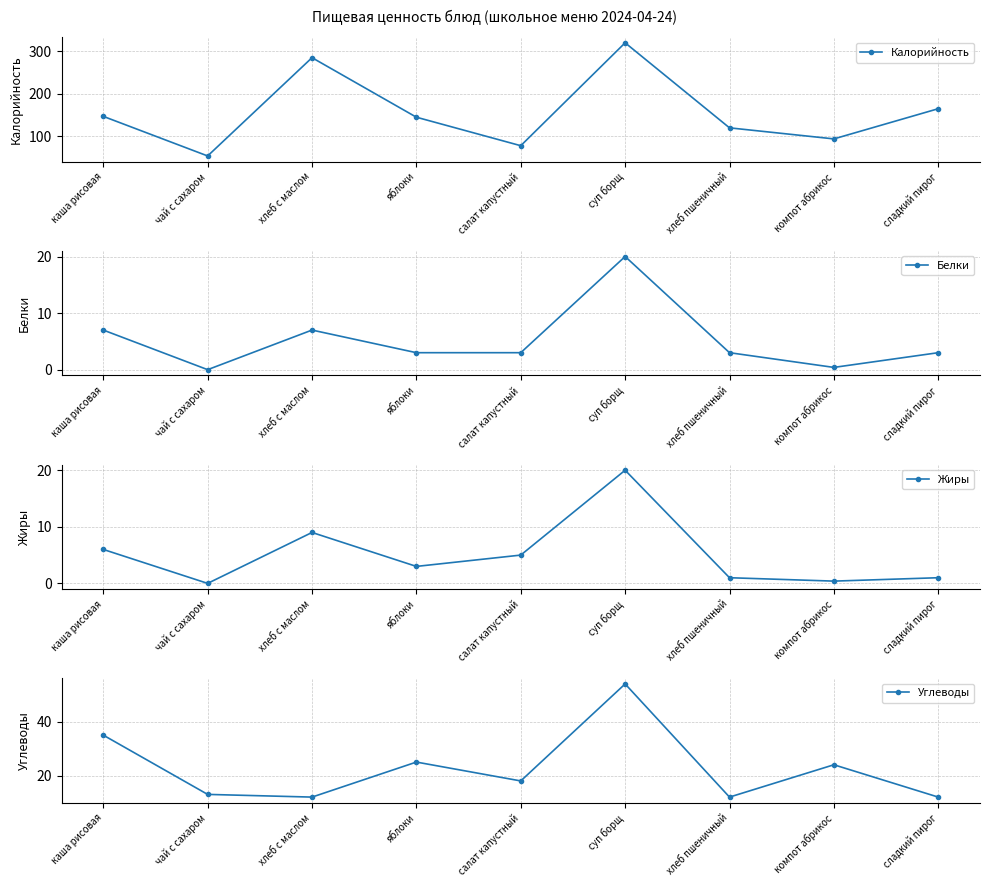

What is the sum of all Калорийность values?

1407.9